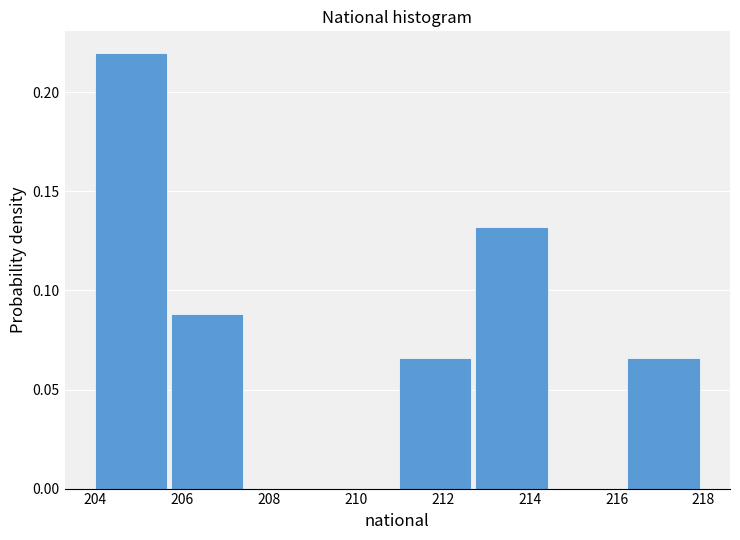

Reading left to right, list every bar in this chart as the range it spans on the x-axis followed by its height. Neither the bar edges nor the heights are printed on the chart, so give them approximately, as read against the axes.

204.00 to 205.75: 0.220
205.75 to 207.50: 0.090
207.50 to 209.25: 0
209.25 to 211.00: 0
211.00 to 212.75: 0.065
212.75 to 214.50: 0.130
214.50 to 216.25: 0
216.25 to 218.00: 0.065